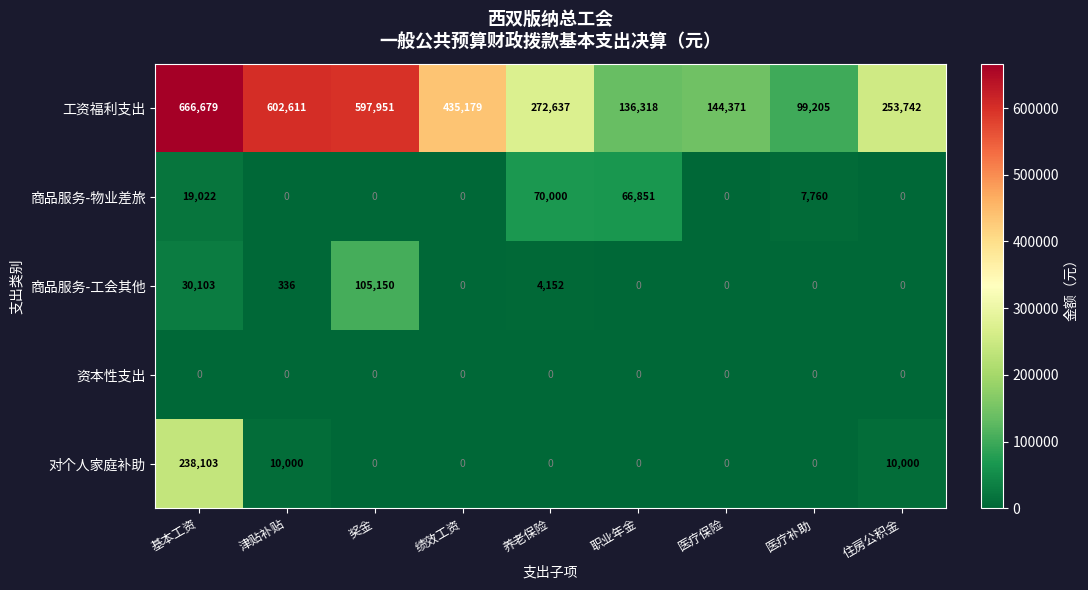

What is the maximum value shown in the chart?

666679